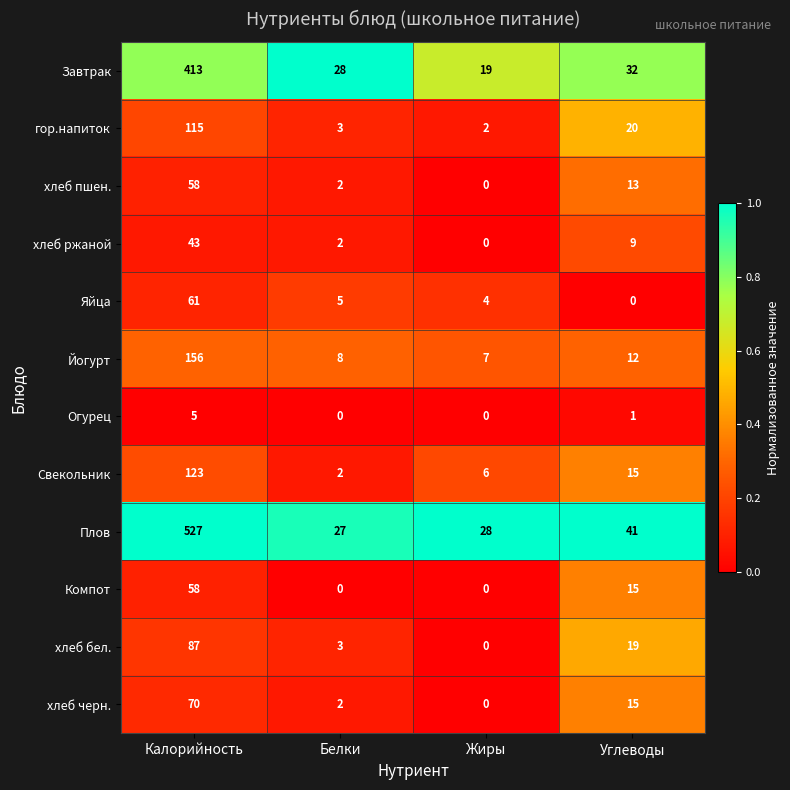

Rank the categories by гор.напиток value from highest to lowest.

Калорийность, Углеводы, Белки, Жиры